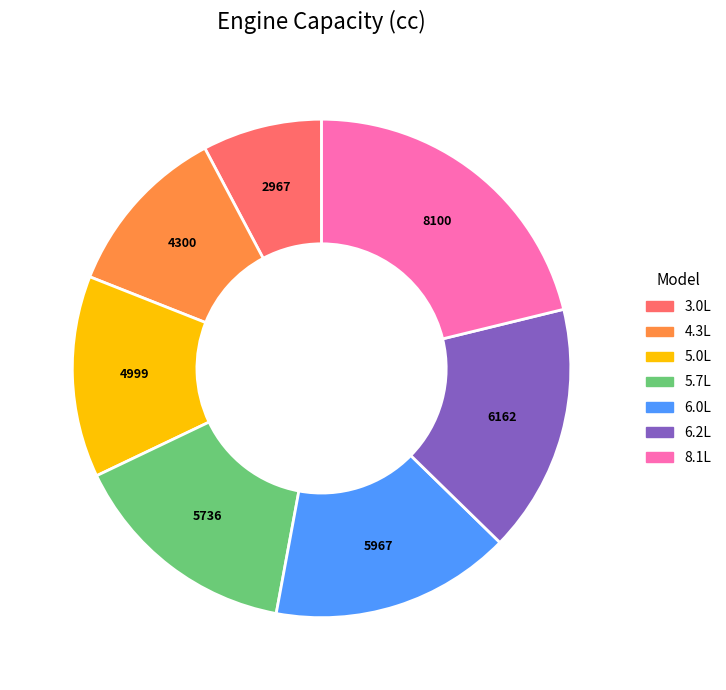

What is the ratio of the value at 5.0L to the value at 6.0L?

0.8